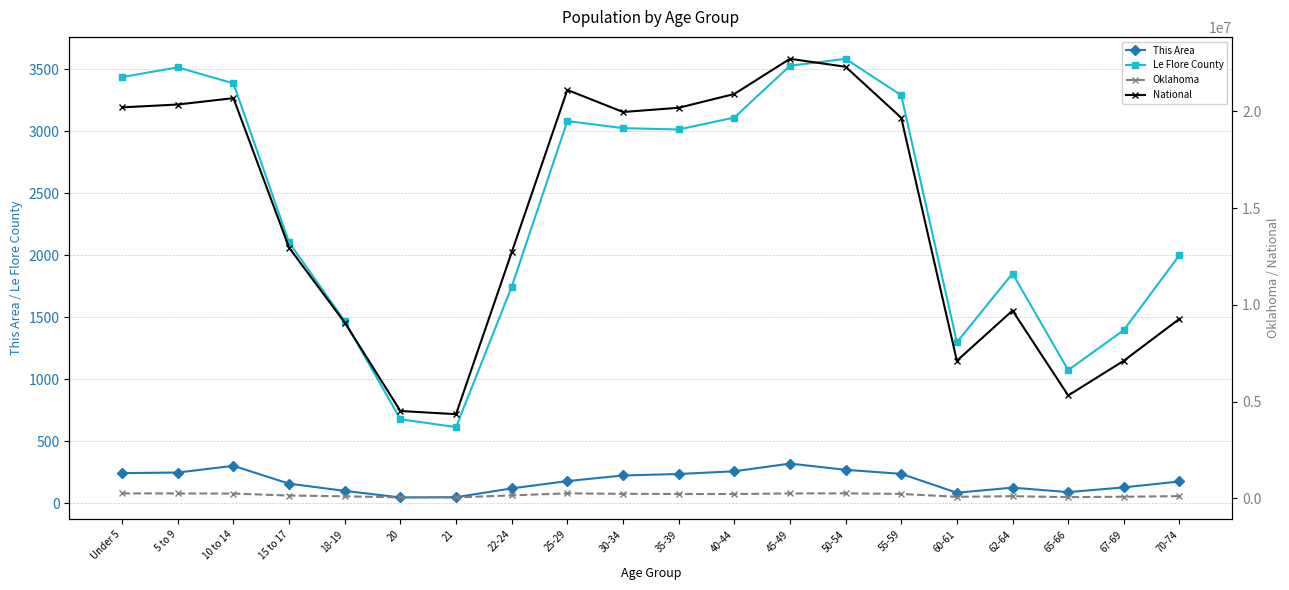

Reading right to left, list all the values displayed in this chart.

This Area: 70-74=176	67-69=128	65-66=90	62-64=126	60-61=85	55-59=237	50-54=270	45-49=320	40-44=258	35-39=236	30-34=224	25-29=179	22-24=120	21=49	20=47	18-19=100	15 to 17=158	10 to 14=302	5 to 9=248	Under 5=243
Le Flore County: 70-74=2002	67-69=1397	65-66=1074	62-64=1853	60-61=1299	55-59=3291	50-54=3585	45-49=3529	40-44=3111	35-39=3015	30-34=3026	25-29=3083	22-24=1746	21=614	20=678	18-19=1468	15 to 17=2104	10 to 14=3387	5 to 9=3516	Under 5=3438
Oklahoma: 70-74=121075	67-69=90724	65-66=68668	62-64=118698	60-61=85815	55-59=235969	50-54=264369	45-49=261242	40-44=228195	35-39=232742	30-34=241018	25-29=265737	22-24=159142	21=54032	20=56068	18-19=111944	15 to 17=152540	10 to 14=253664	5 to 9=259336	Under 5=264126
National: 70-74=9278166	67-69=7115361	65-66=5319902	62-64=9704197	60-61=7113727	55-59=19664805	50-54=22298125	45-49=22708591	40-44=20890964	35-39=20179642	30-34=19962099	25-29=21101849	22-24=12712576	21=4354294	20=4519129	18-19=9086089	15 to 17=12954254	10 to 14=20677194	5 to 9=20348657	Under 5=20201362